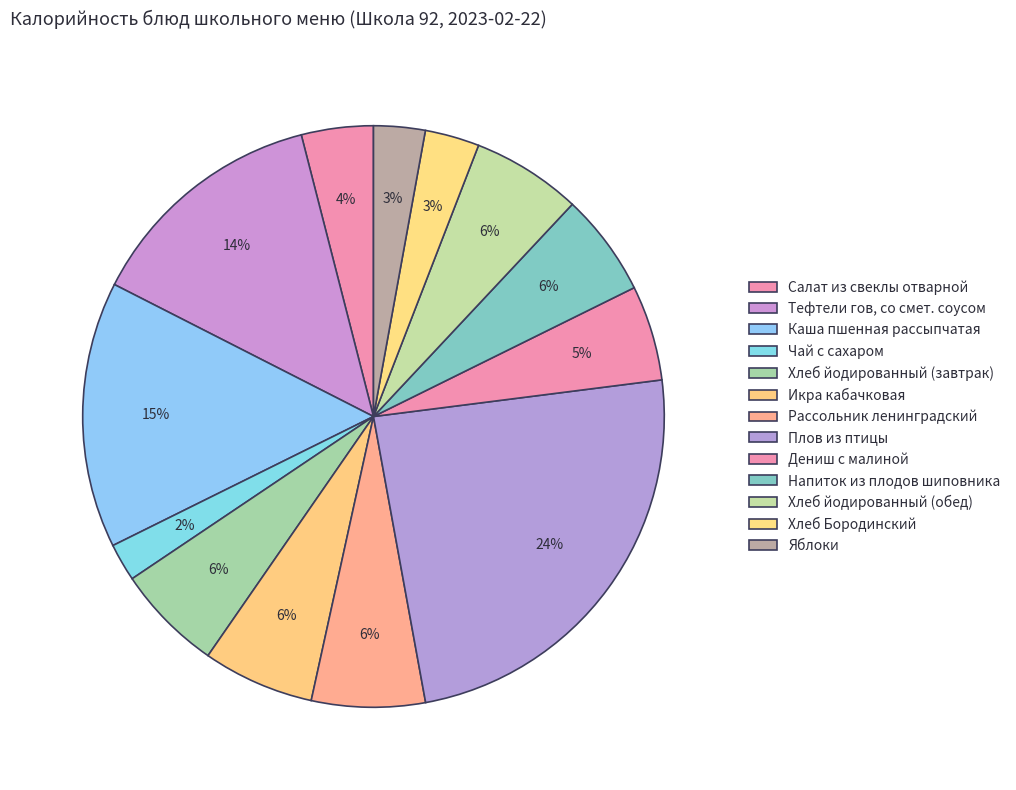

What is the smallest slice in the pie chart?

Чай с сахаром